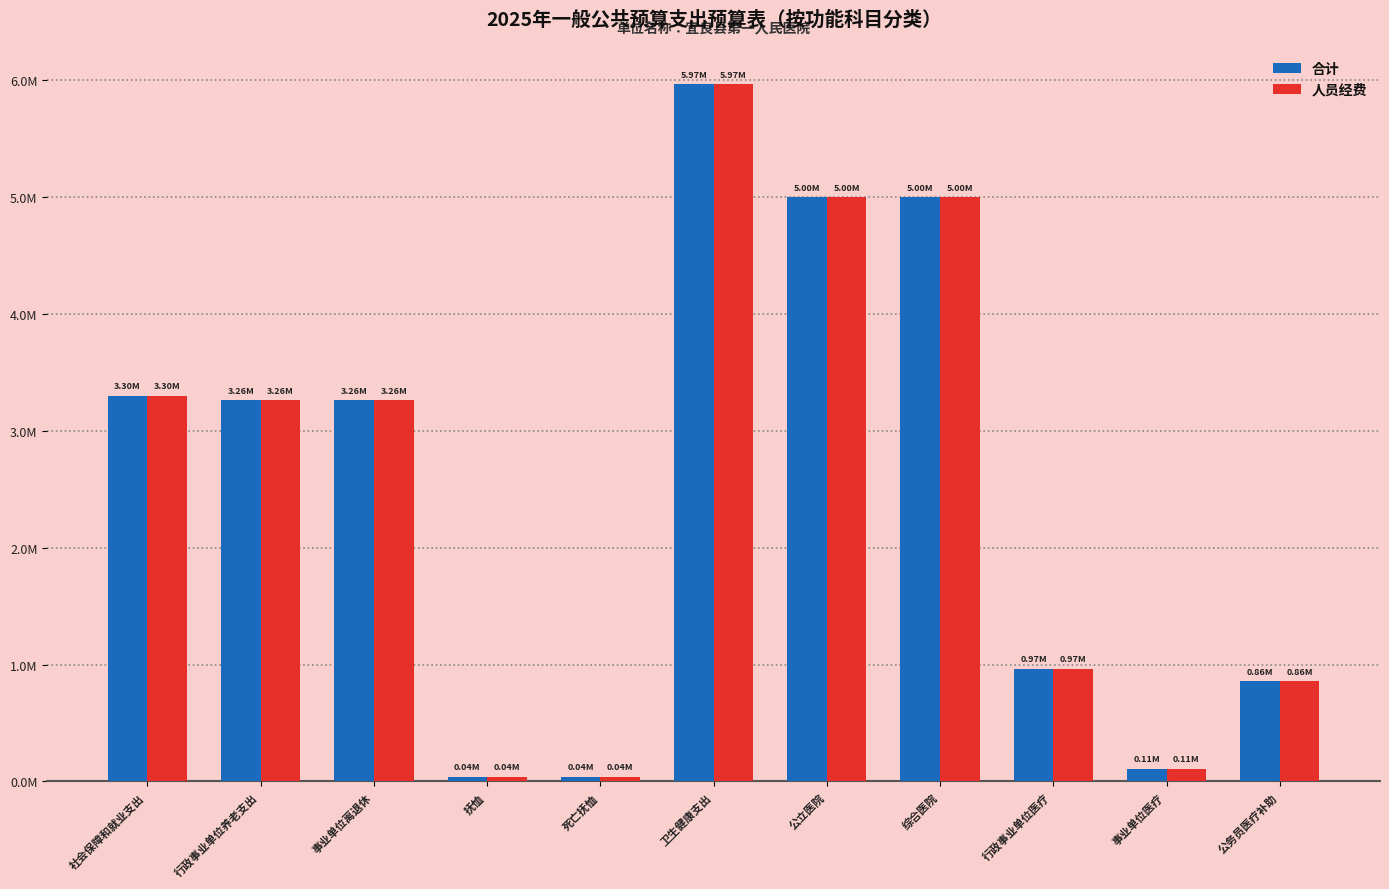

What is the difference between the maximum and second lowest values in the 合计 series?

5924948.2